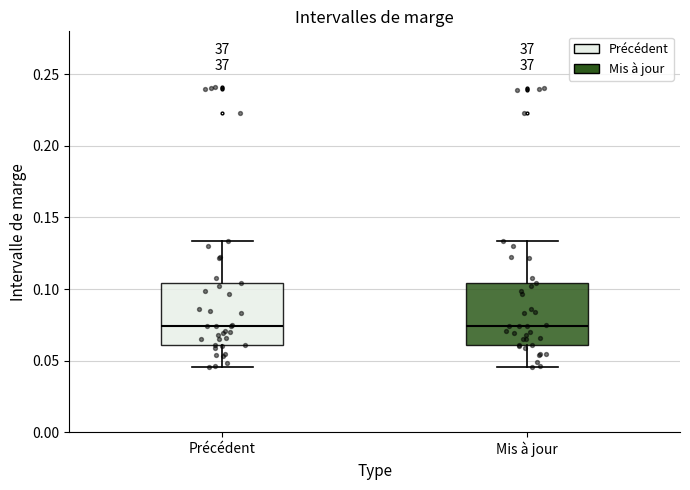

Where does the lower whisker of the box for Mis à jour end on the y-axis? The values are not printed on the chart, so give them approximately, as read against the axis.

0.045